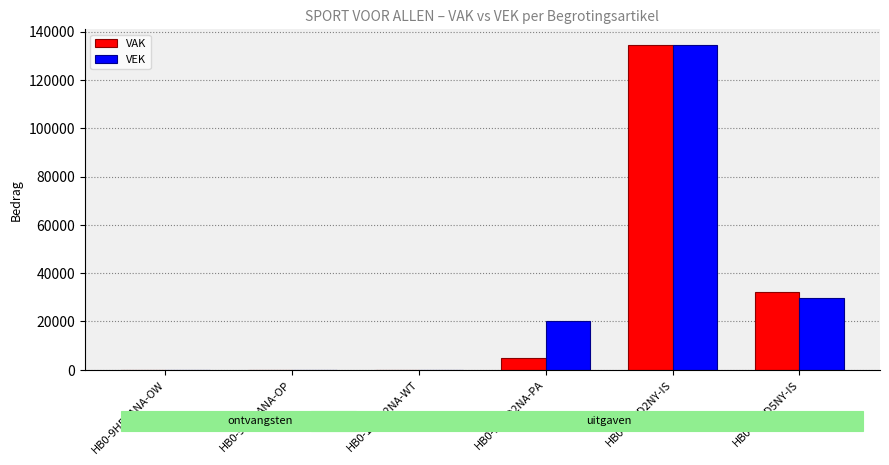

Where is VEK nearest to the value 67146?

HB0-1HFD5NY-IS